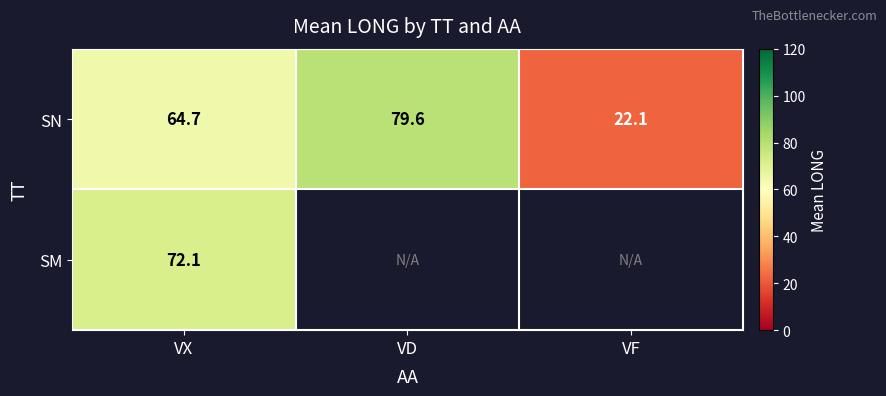

Where is SN nearest to the value 50?

VX